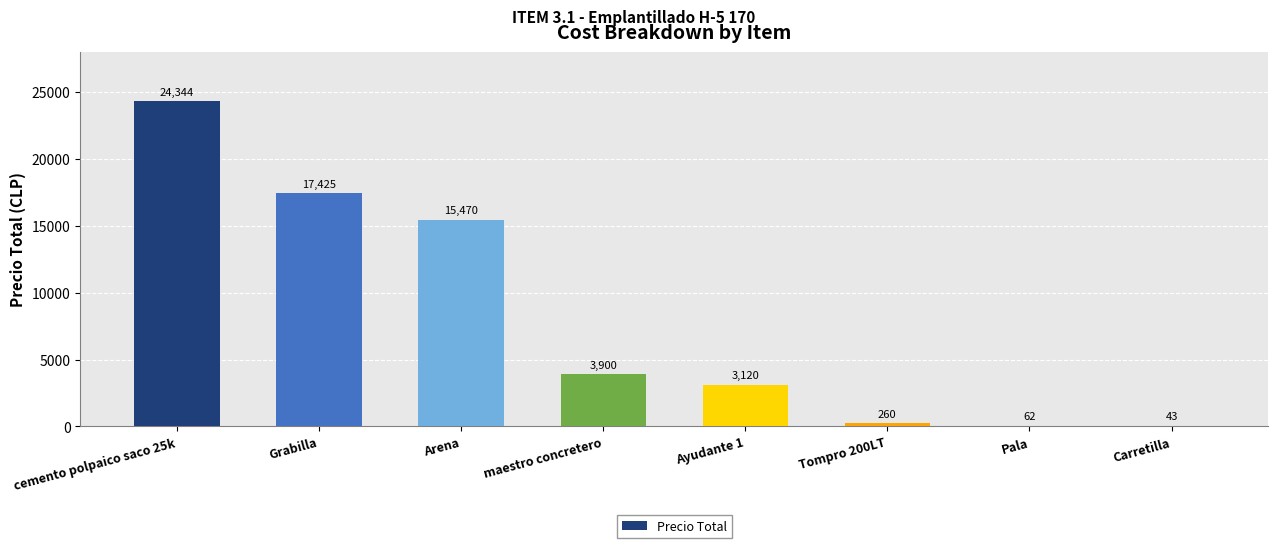

What value does the data have at Tompro 200LT?

260.0